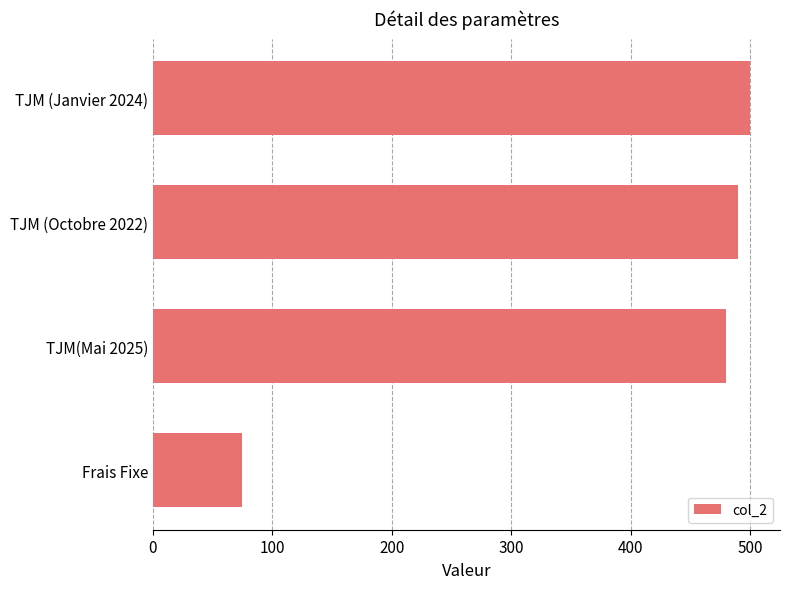

Reading top to bottom, transcribe all the data shown in this chart.

500	490	480	75